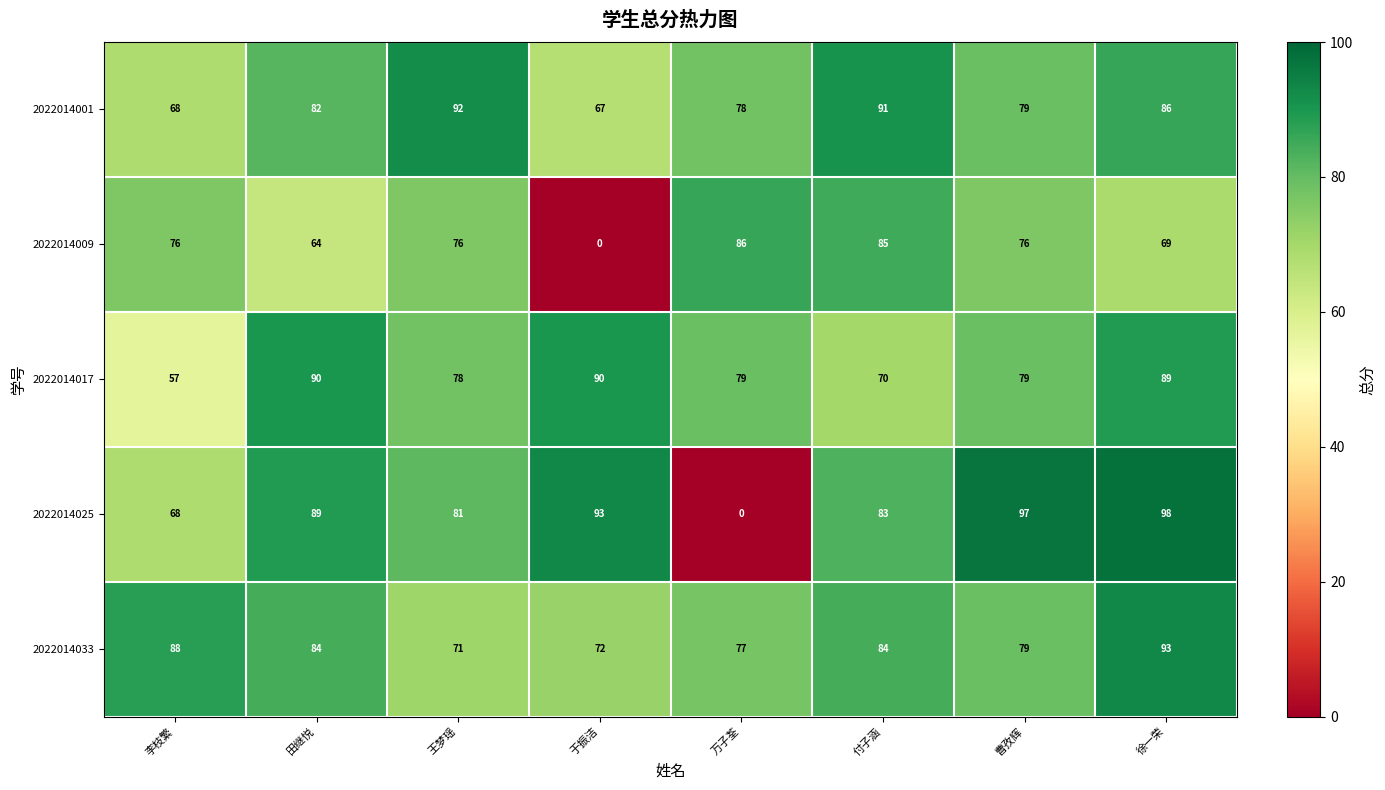

Which series has the widest spread of values?

2022014025